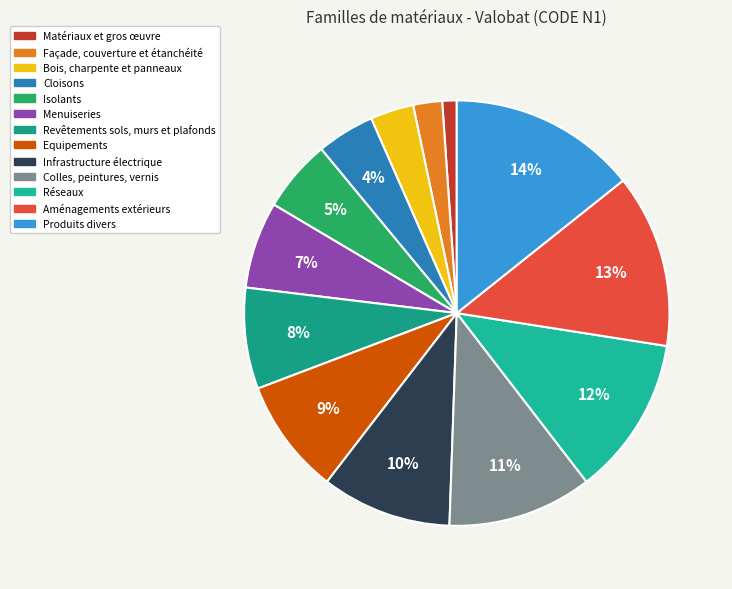

Which slice is the smallest?

Matériaux et gros œuvre